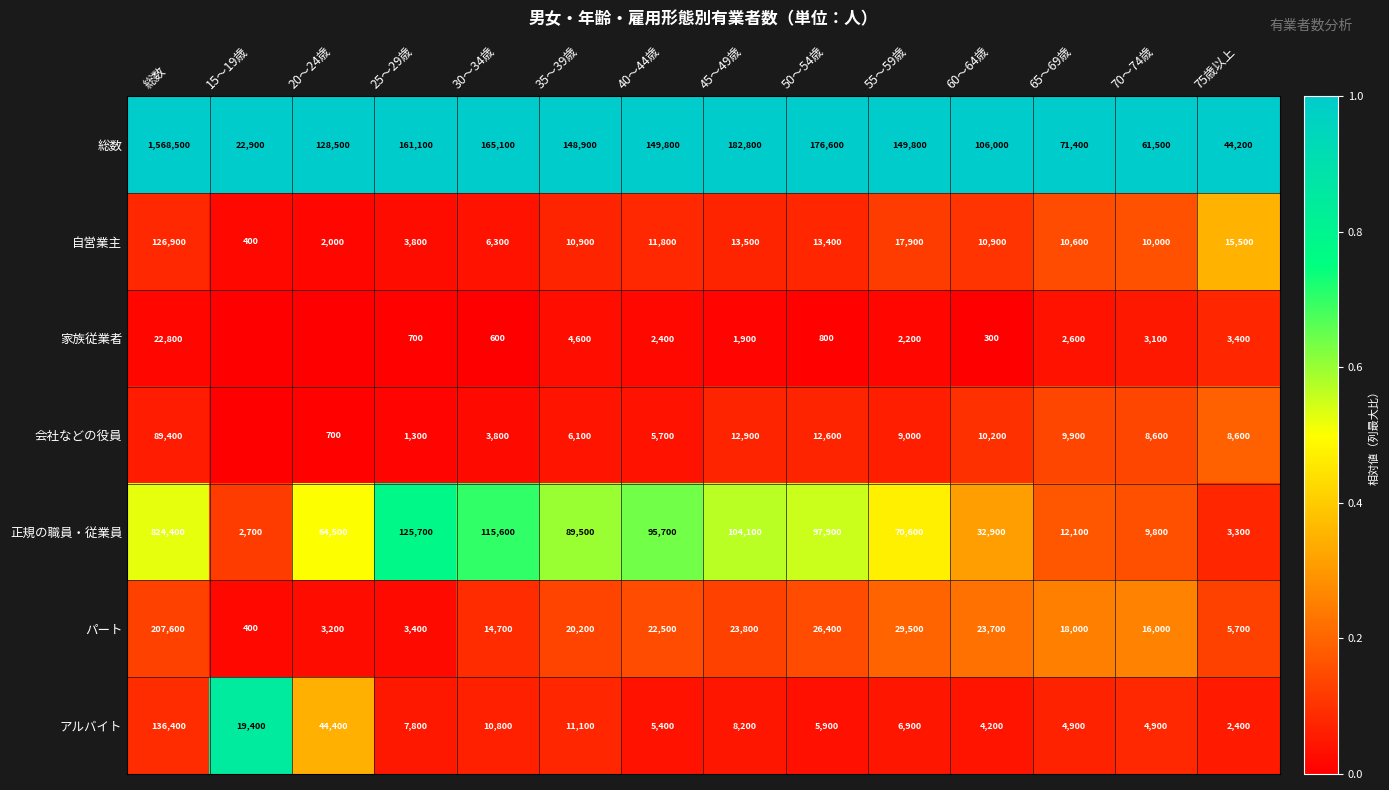

The value of 会社などの役員 at 45～49歳 is 7624. True or false?

False